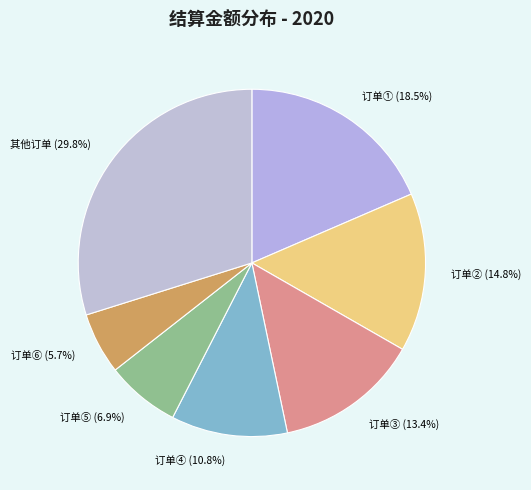

Which slice is the largest?

其他订单